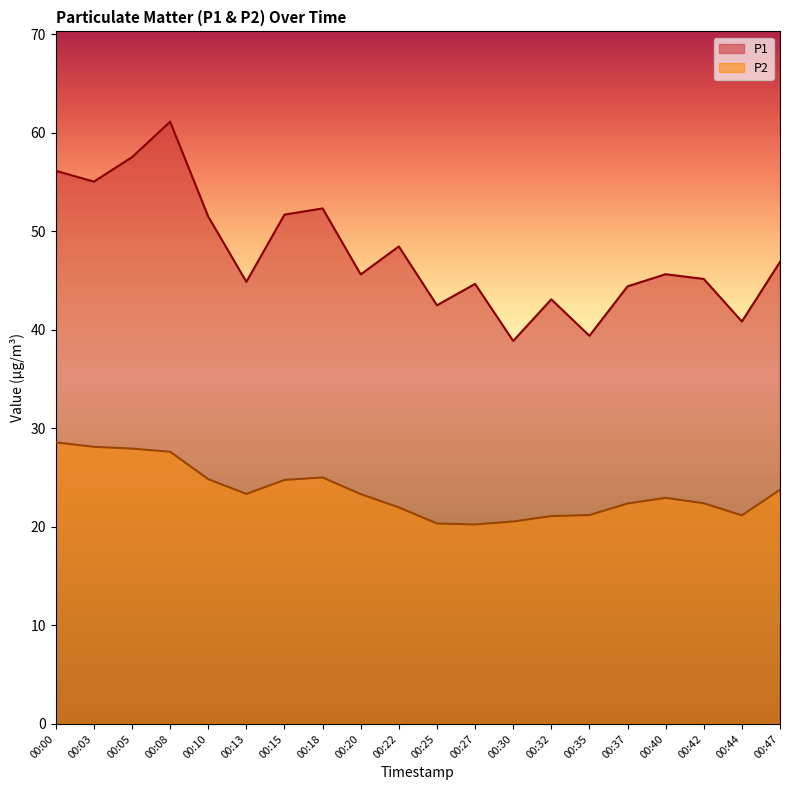

The value of P1 at 00:03 is 79.9. True or false?

False